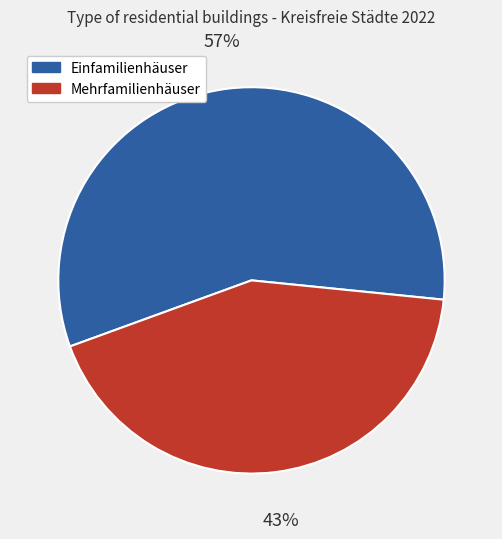

Is there any slice that represents more than half of the pie?

Yes